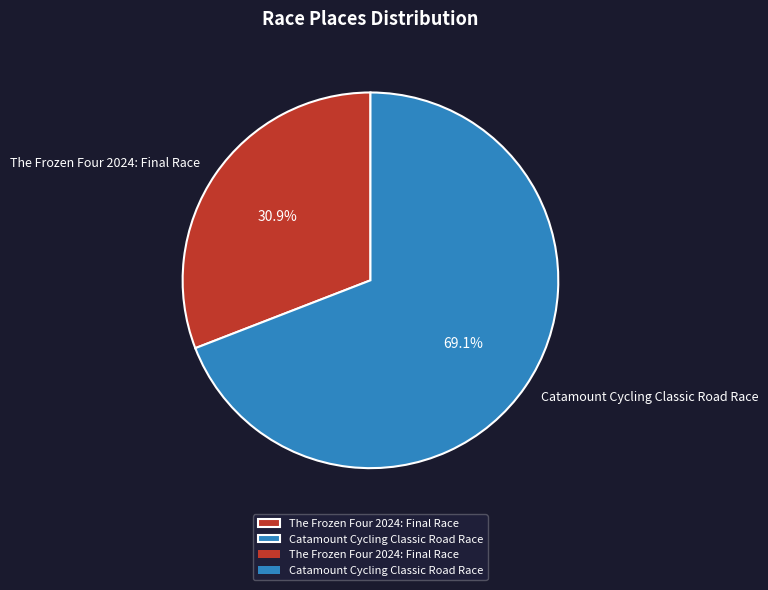

What percentage do The Frozen Four 2024: Final Race and Catamount Cycling Classic Road Race together represent?

100.0%